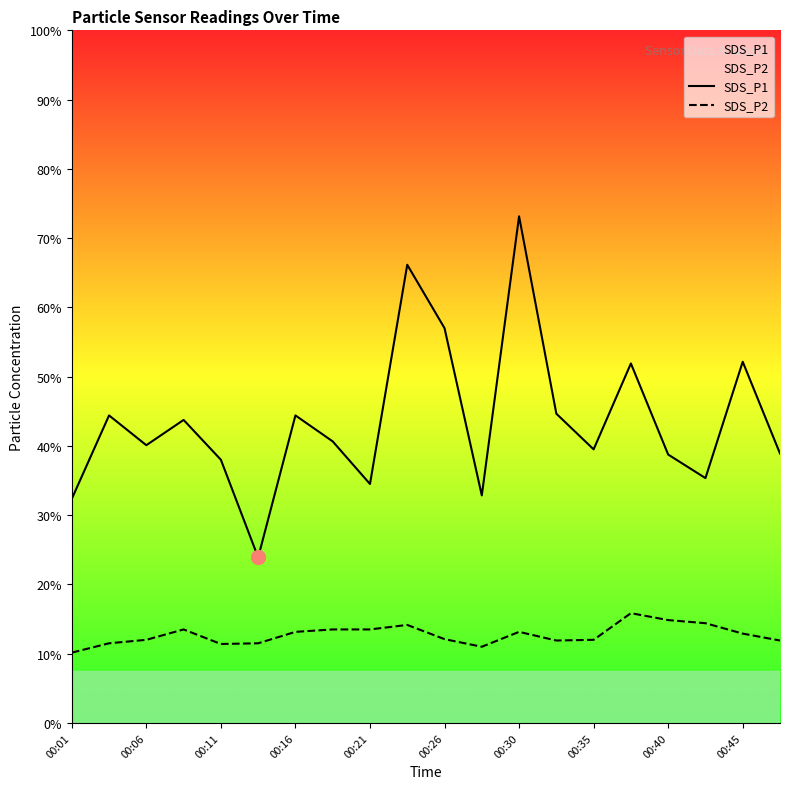

Rank the series by their maximum value, from lowest to highest.

SDS_P2, SDS_P1